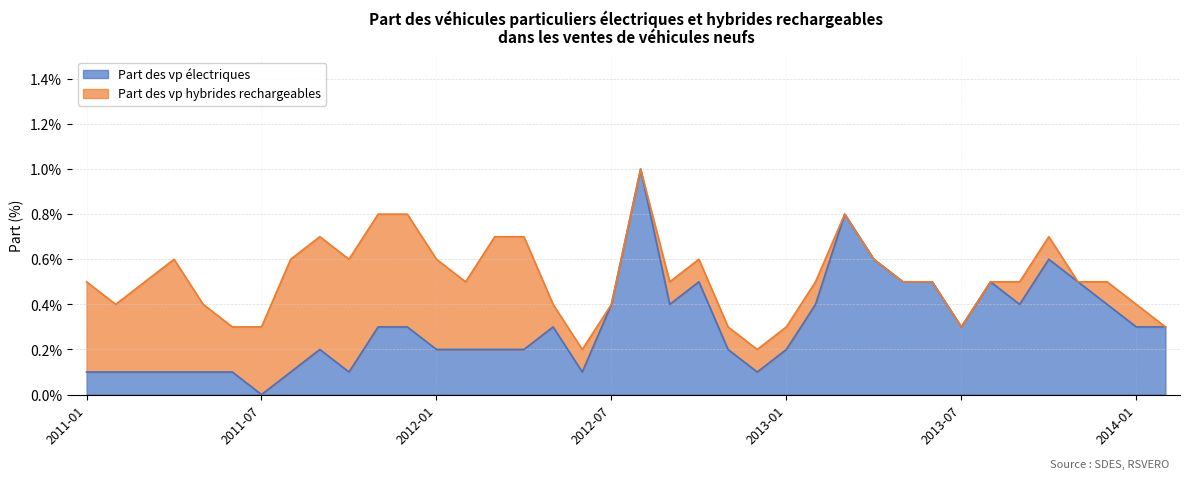

Where is the first local maximum?

2011-09